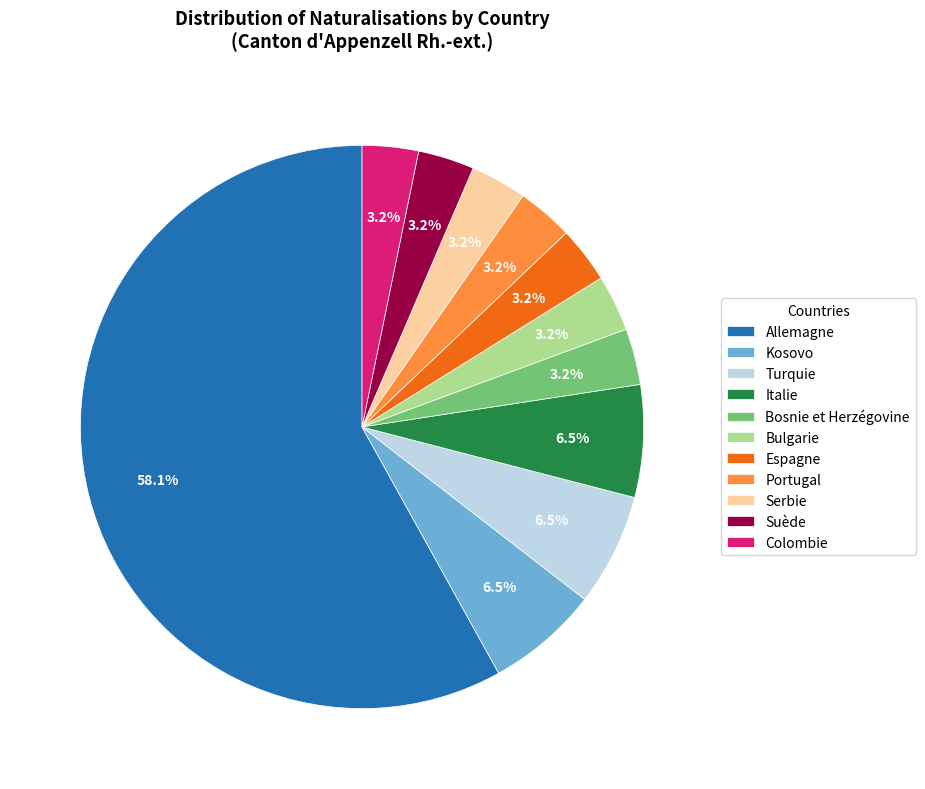

Between Bulgarie and Kosovo, which is larger?

Kosovo